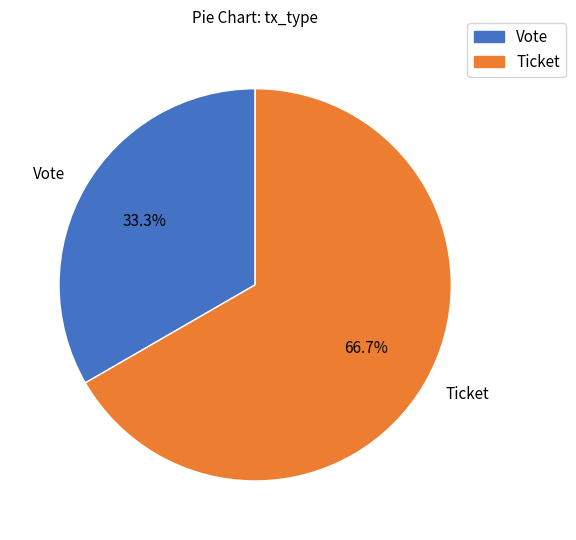

To the nearest percent, what is the difference between the Vote and Ticket slice percentages?

33%